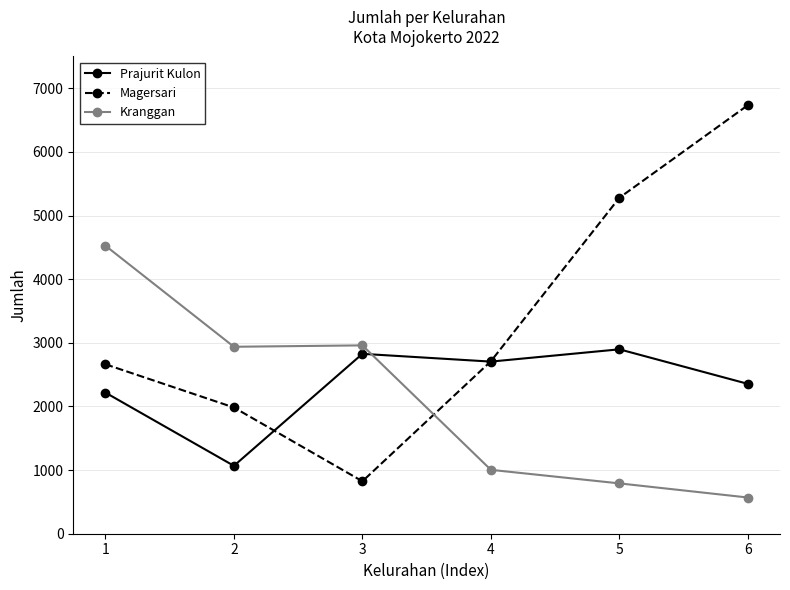

What is the maximum value for Kranggan?

4527